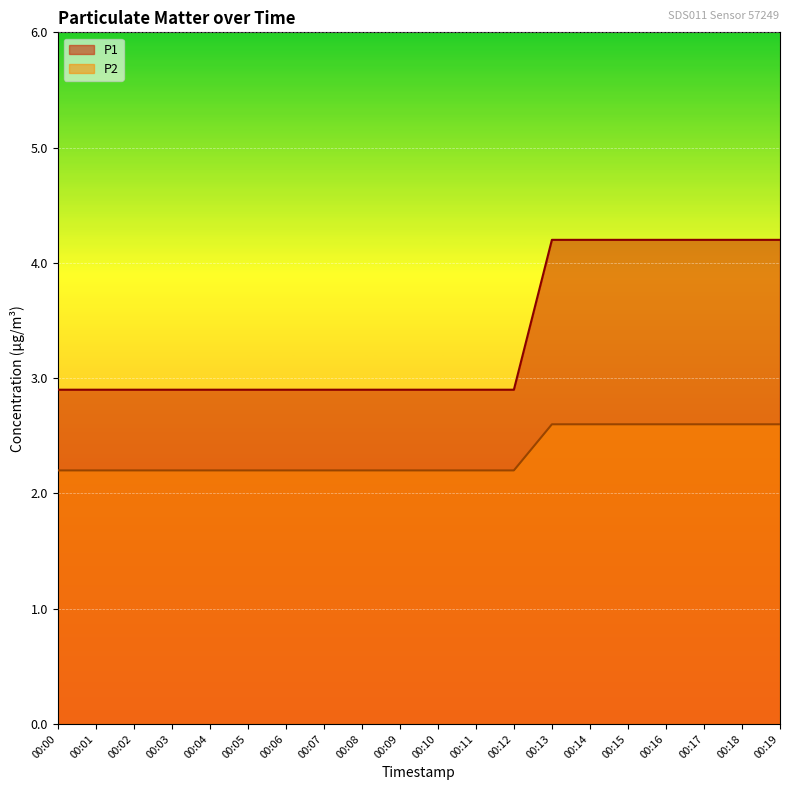

At how many categories does at least one series exceed 3?

7